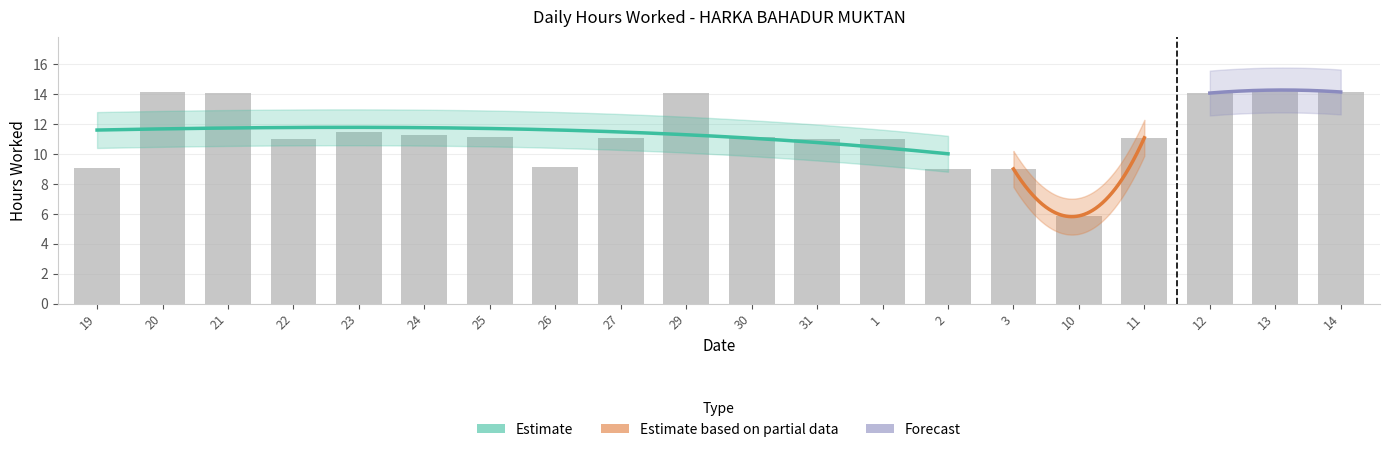

What is the ratio of the value at 26 to the value at 29?

0.7